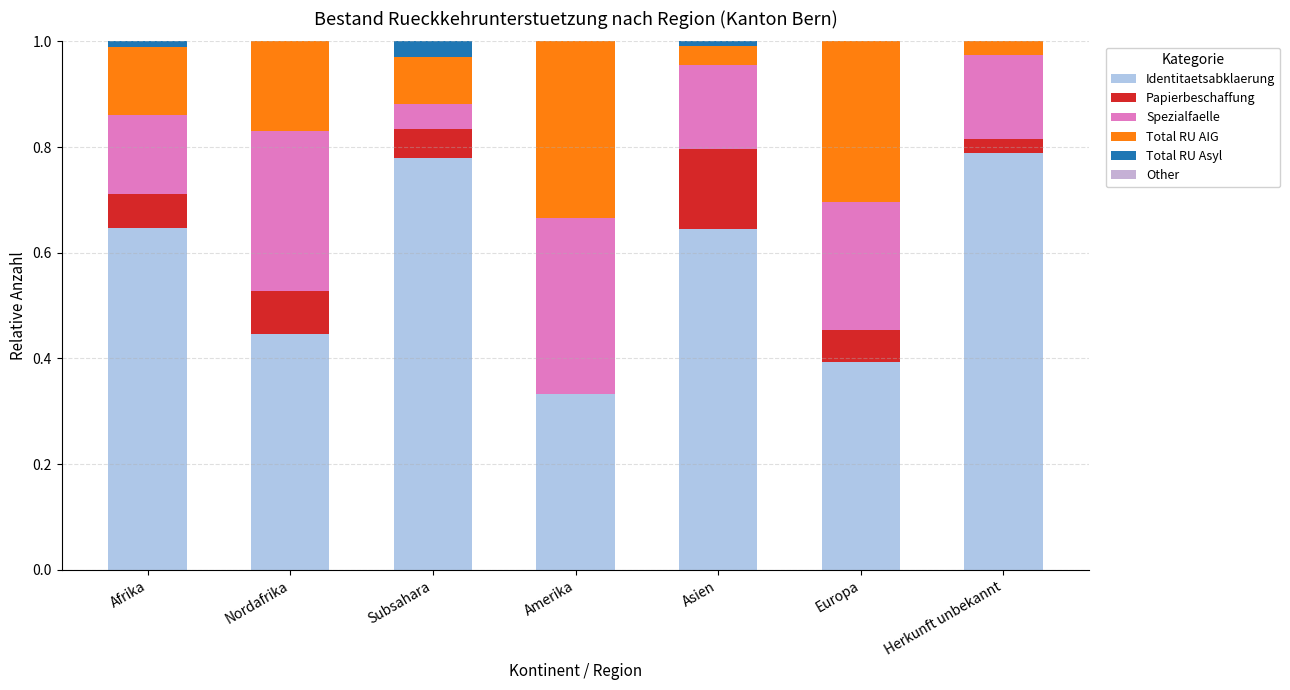

At how many categories does at least one series exceed 0?

7